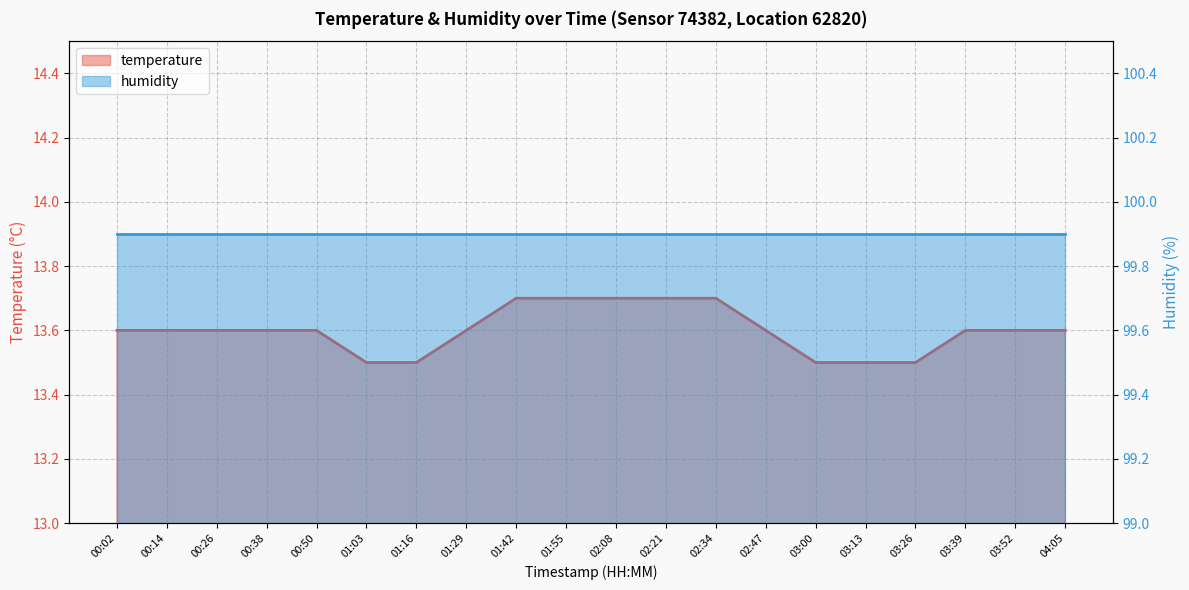

What is the difference between the second highest and second lowest values?

0.2